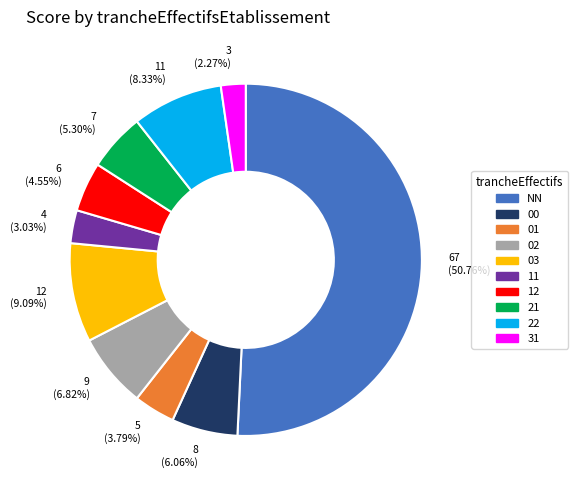

To the nearest percent, what percentage of the pie is 11?

3%